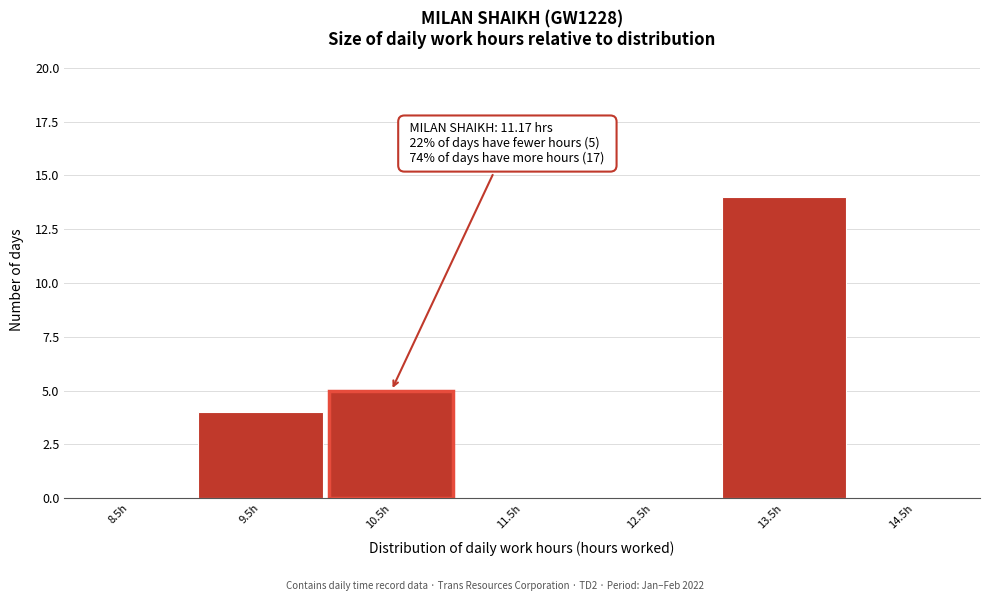

Reading left to right, extract all data points from this chart.

8.5h=0	9.5h=4	10.5h=5	11.5h=0	12.5h=0	13.5h=14	14.5h=0